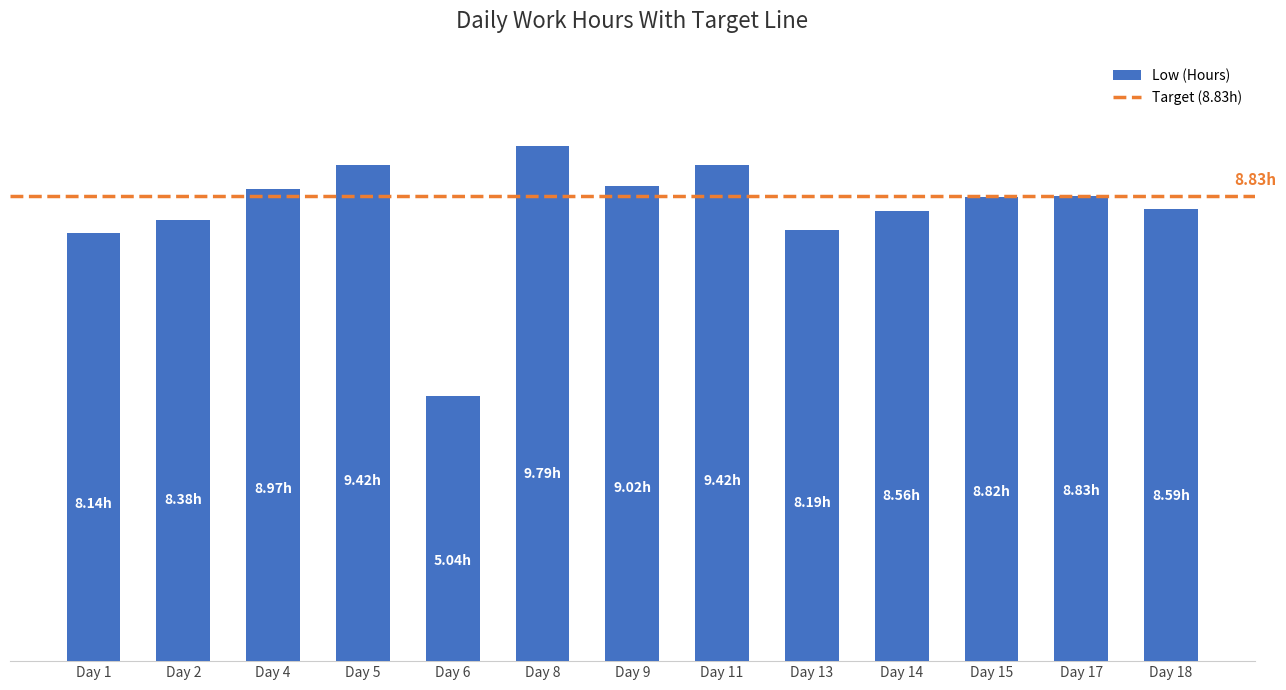

What is the change in value from Day 11 to Day 15?

-0.6